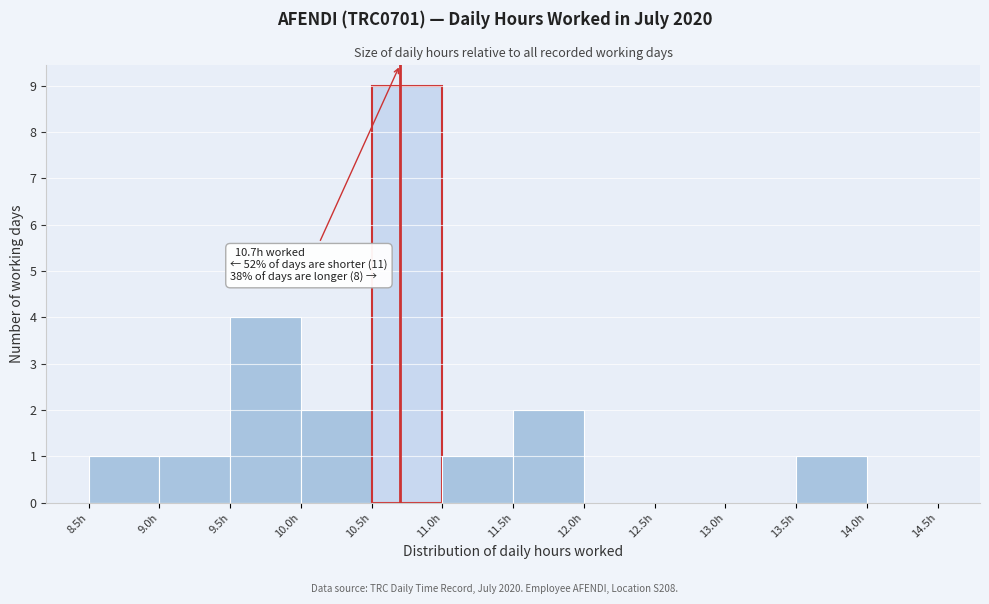

Over which range of the x-axis is the bar tallest?

10.5 to 11.0